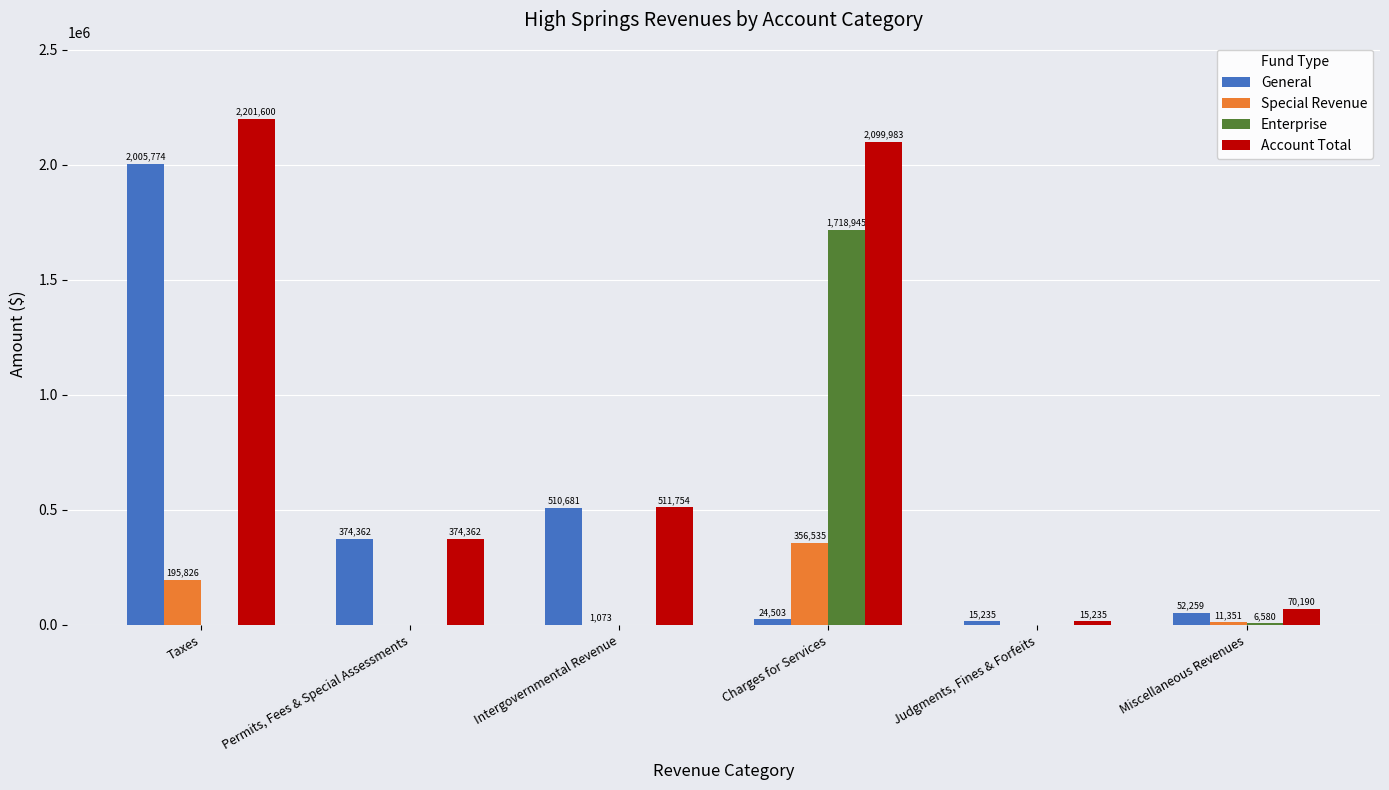

Reading left to right, extract all data points from this chart.

General: Taxes=2005774	Permits, Fees & Special Assessments=374362	Intergovernmental Revenue=510681	Charges for Services=24503	Judgments, Fines & Forfeits=15235	Miscellaneous Revenues=52259
Special Revenue: Taxes=195826	Permits, Fees & Special Assessments=0	Intergovernmental Revenue=1073	Charges for Services=356535	Judgments, Fines & Forfeits=0	Miscellaneous Revenues=11351
Enterprise: Taxes=0	Permits, Fees & Special Assessments=0	Intergovernmental Revenue=0	Charges for Services=1718945	Judgments, Fines & Forfeits=0	Miscellaneous Revenues=6580
Account Total: Taxes=2201600	Permits, Fees & Special Assessments=374362	Intergovernmental Revenue=511754	Charges for Services=2099983	Judgments, Fines & Forfeits=15235	Miscellaneous Revenues=70190